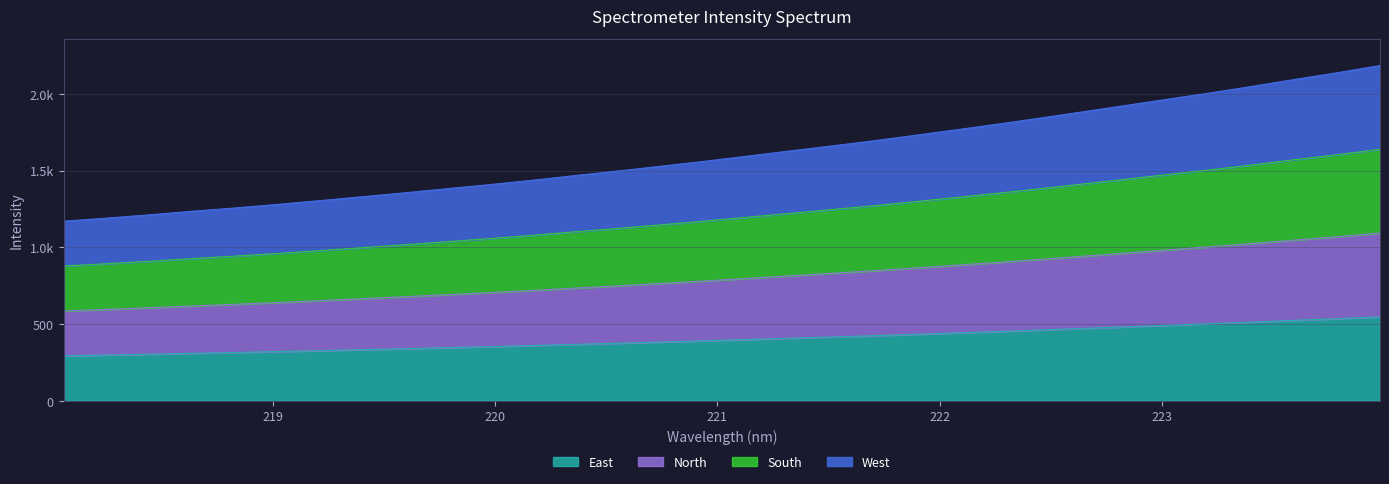

Where does the data first go above 397?

221.1174